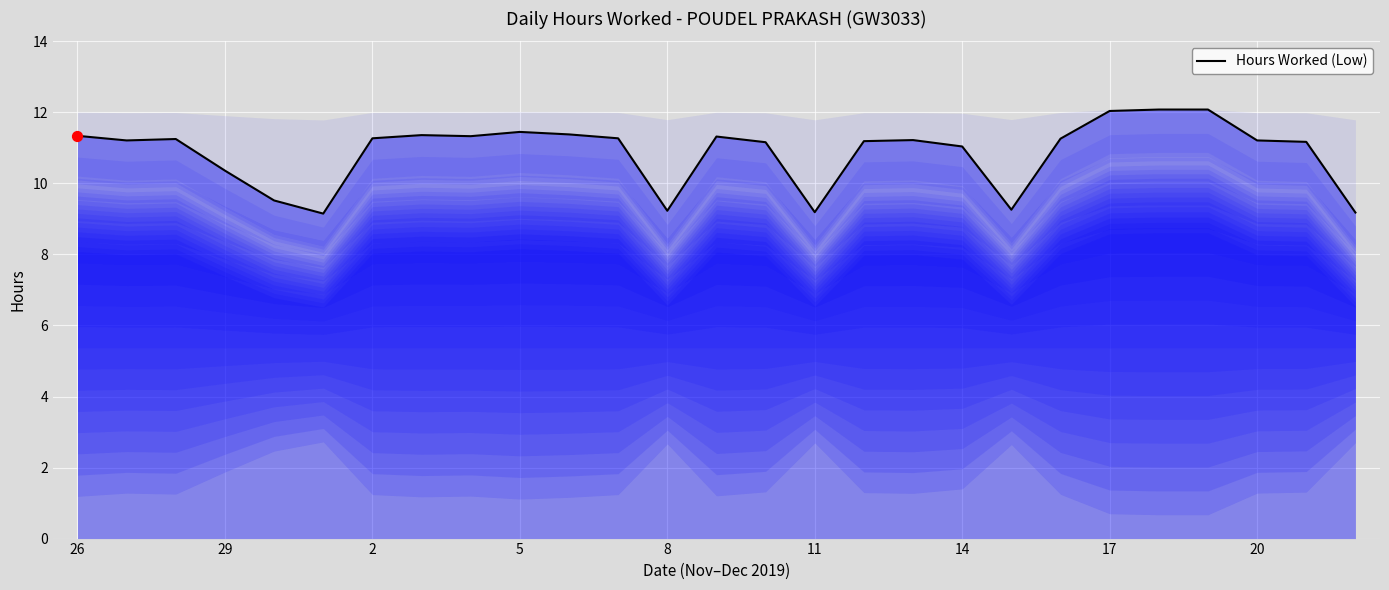

Approximately how many times larger is the value at 18 compared to 16?

1.0